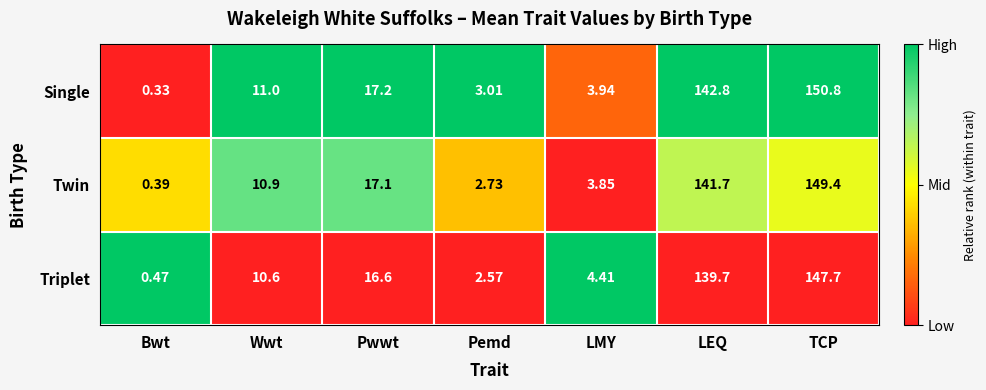

Where does the Triplet series first go above 10?

Wwt